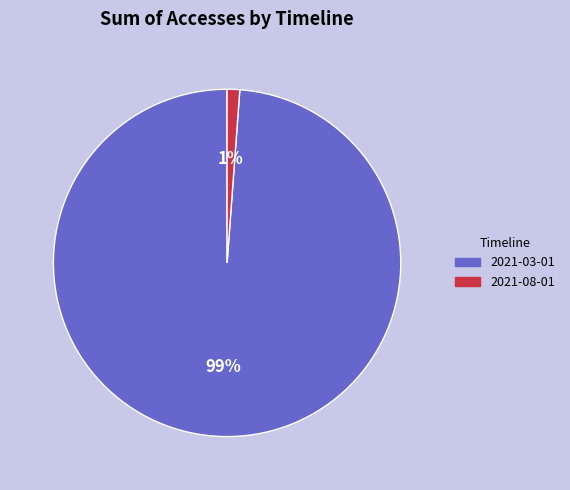

Which slice is the largest?

2021-03-01